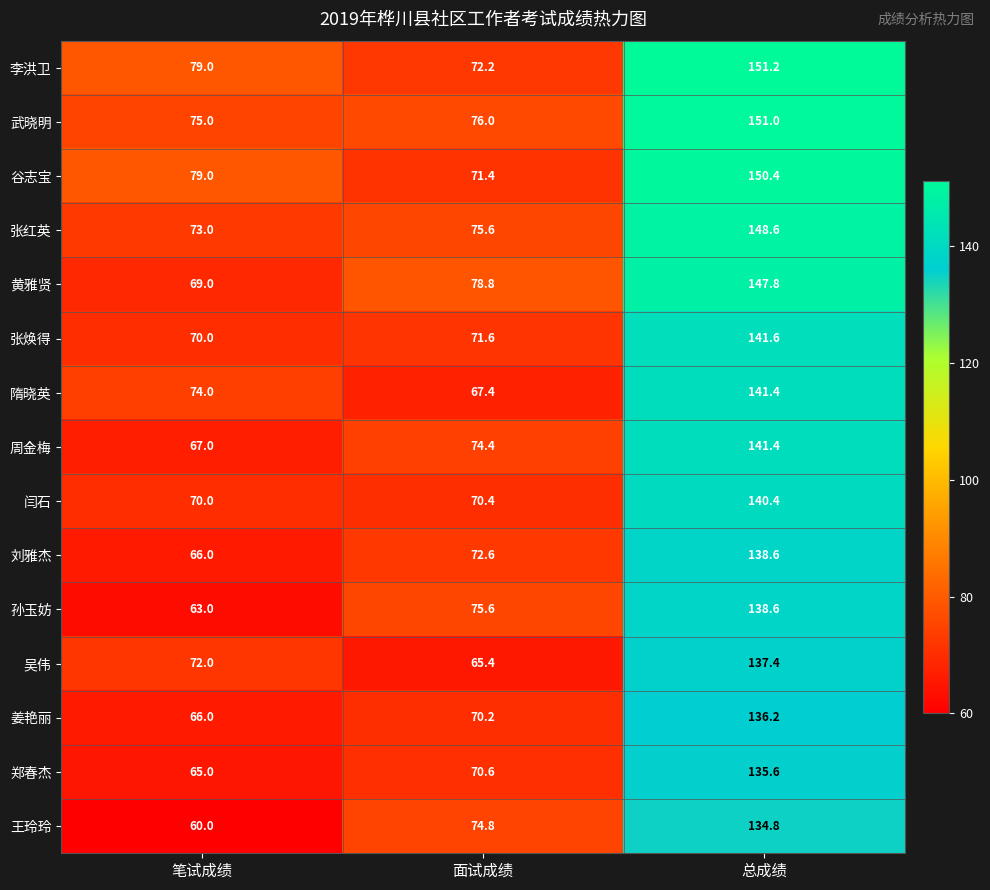

Between 笔试成绩 and 总成绩, which series saw the biggest shift?

黄雅贤